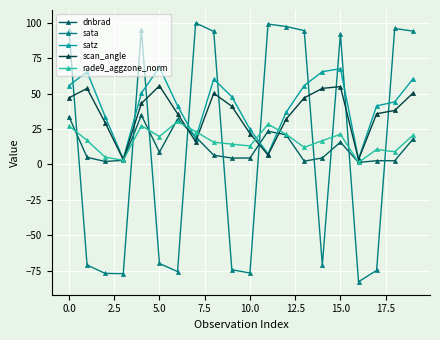

In dnbrad, how many points are higher than both neighbors (excluding endpoints)?

5